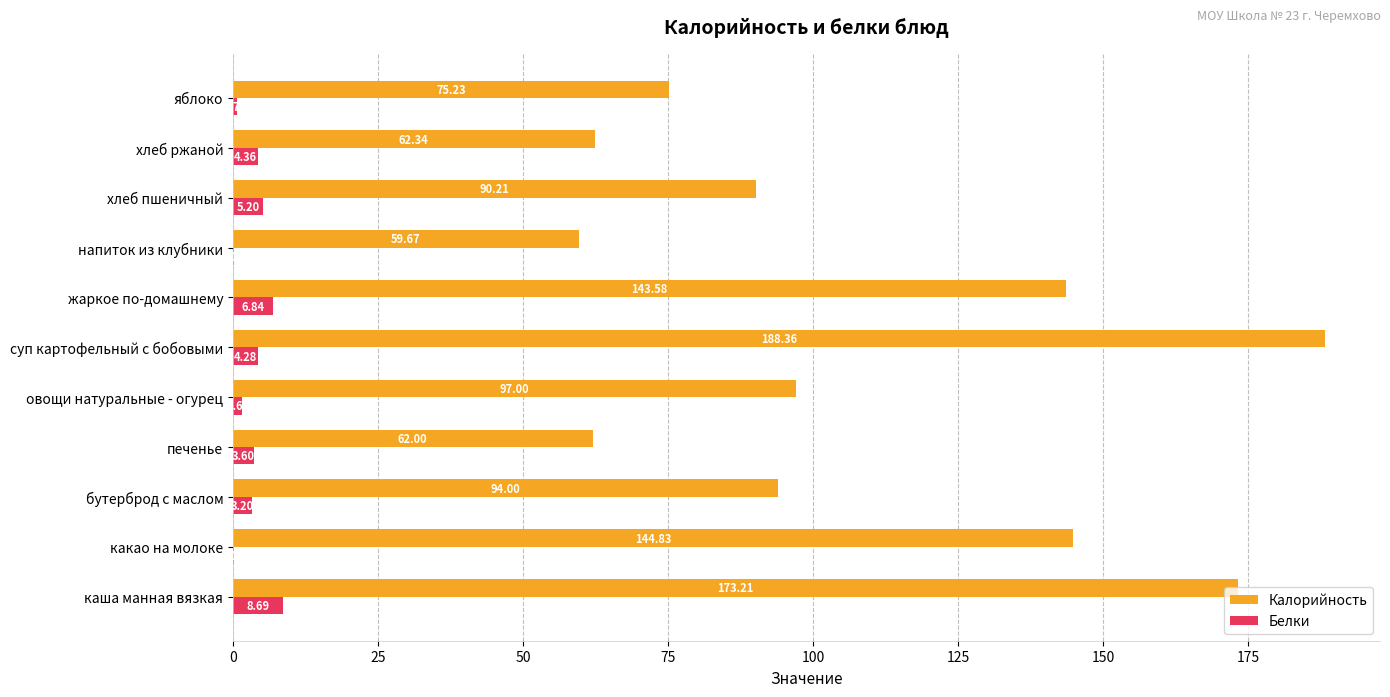

What is the total value across all series at напиток из клубники?

59.8